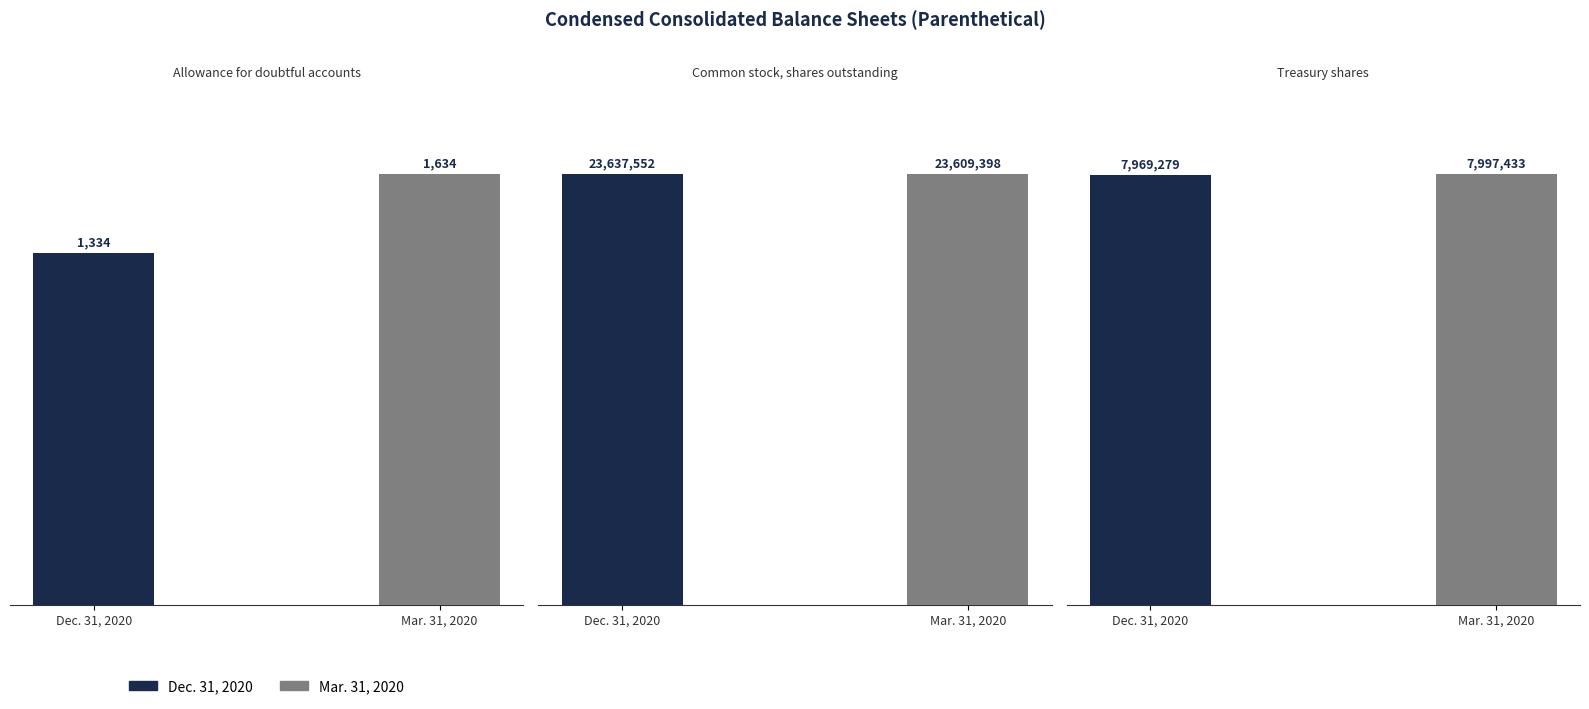

How many values in the Mar. 31, 2020 series exceed 7997433?

1